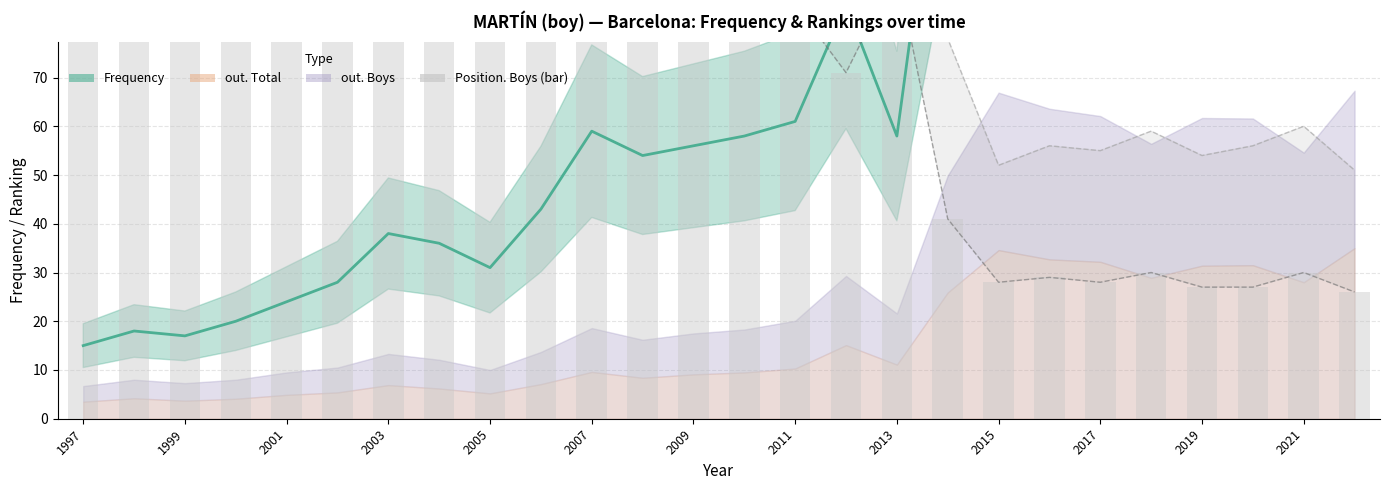

What is the sum of all Position. Boys (bar) values?

2195